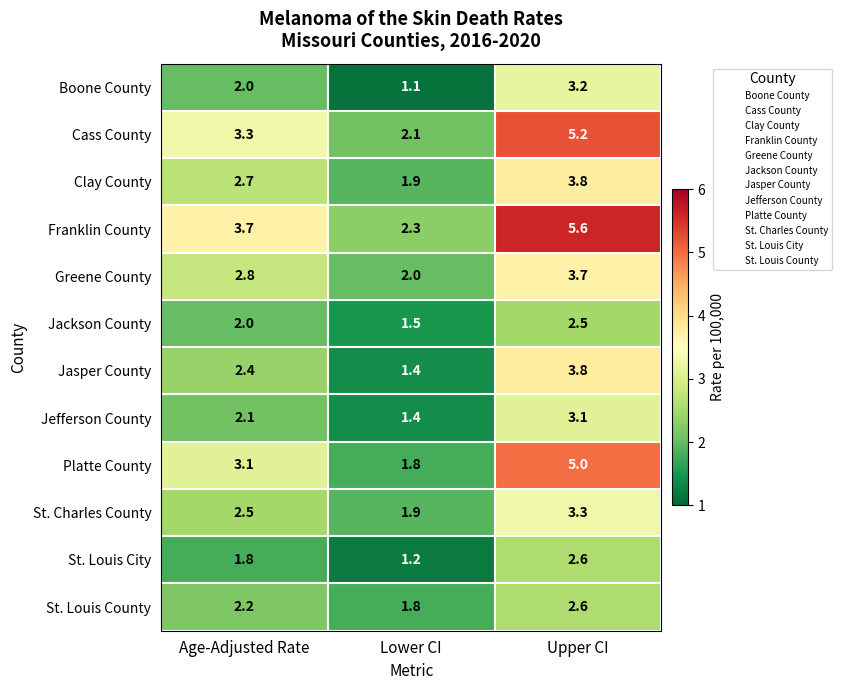

Where is Jefferson County nearest to the value 2?

Age-Adjusted Rate